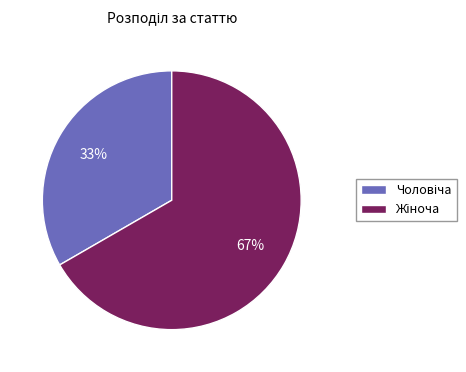

To the nearest percent, what is the average slice percentage?

50%